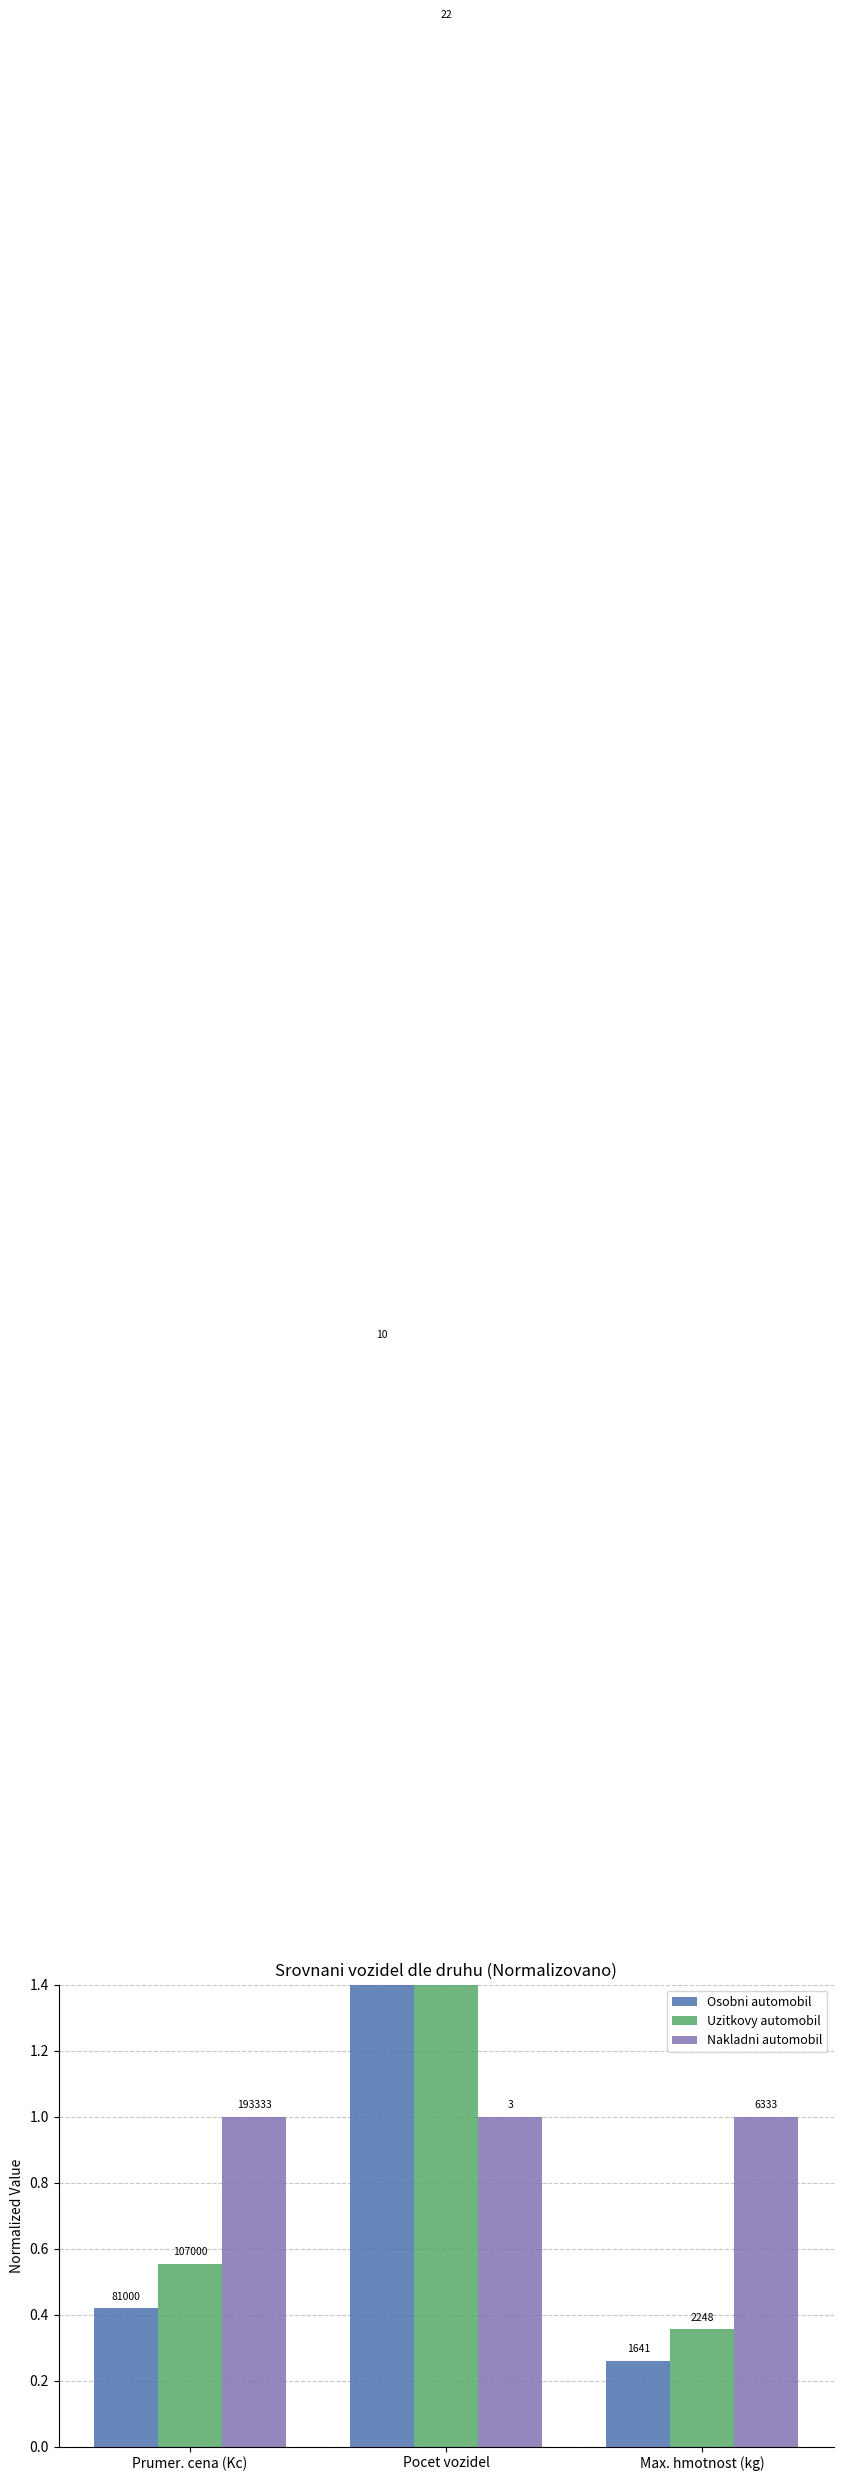

Is the value of Nakladni automobil at Pocet vozidel greater than the value of Uzitkovy automobil at Prumer. cena (Kc)?

Yes